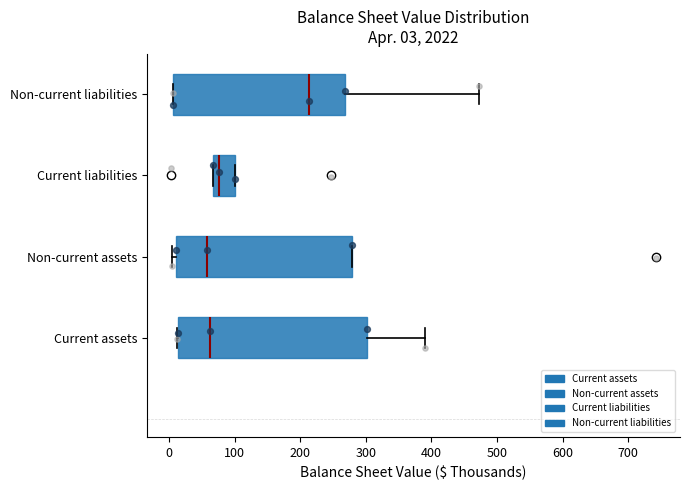

Which box has the furthest to the right median line?

Non-current liabilities